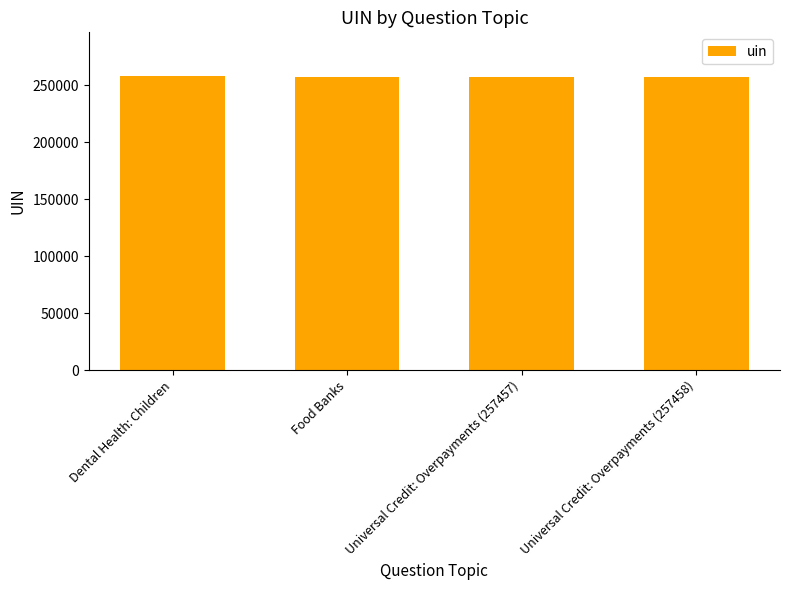

How many data points are less than 257458?

2